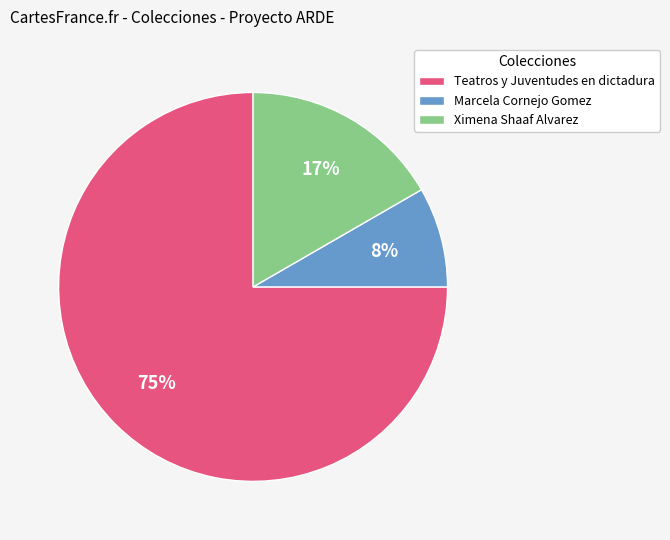

Between Ximena Shaaf Alvarez and Marcela Cornejo Gomez, which is larger?

Ximena Shaaf Alvarez